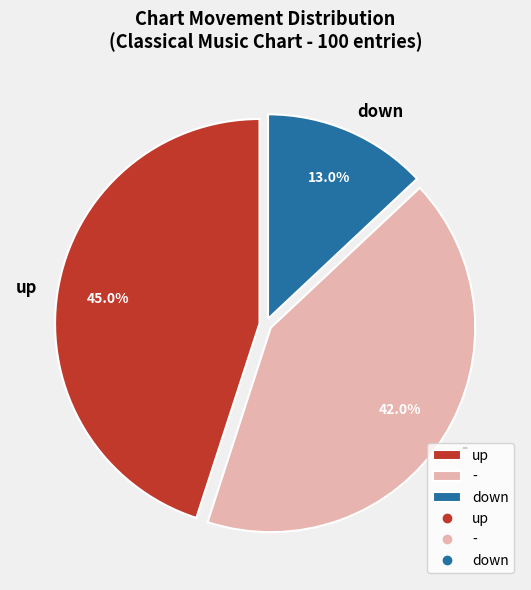

Count the number of slices in the pie.

3